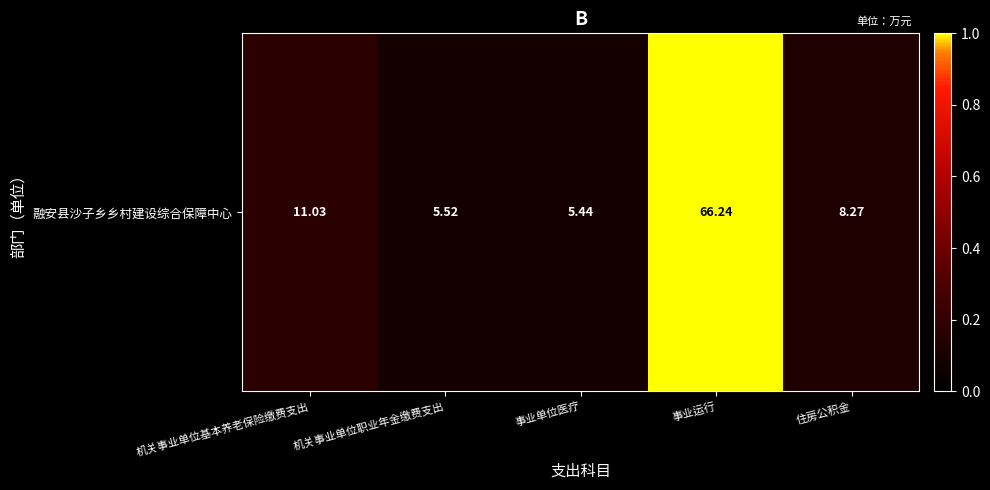

Rank the categories by value from lowest to highest.

事业单位医疗, 机关事业单位职业年金缴费支出, 住房公积金, 机关事业单位基本养老保险缴费支出, 事业运行